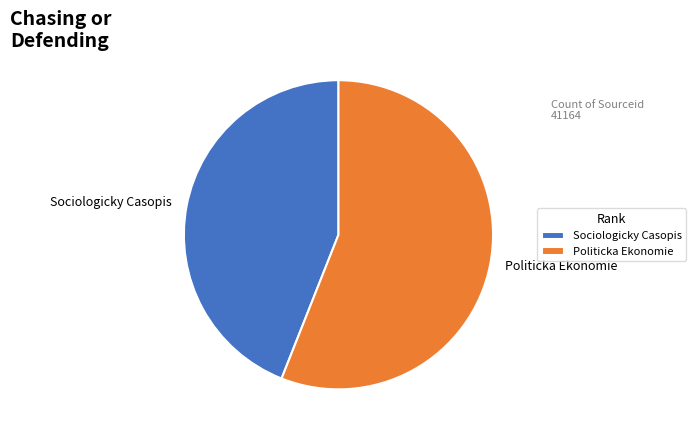

Which slice represents more than half of the pie?

Politicka Ekonomie